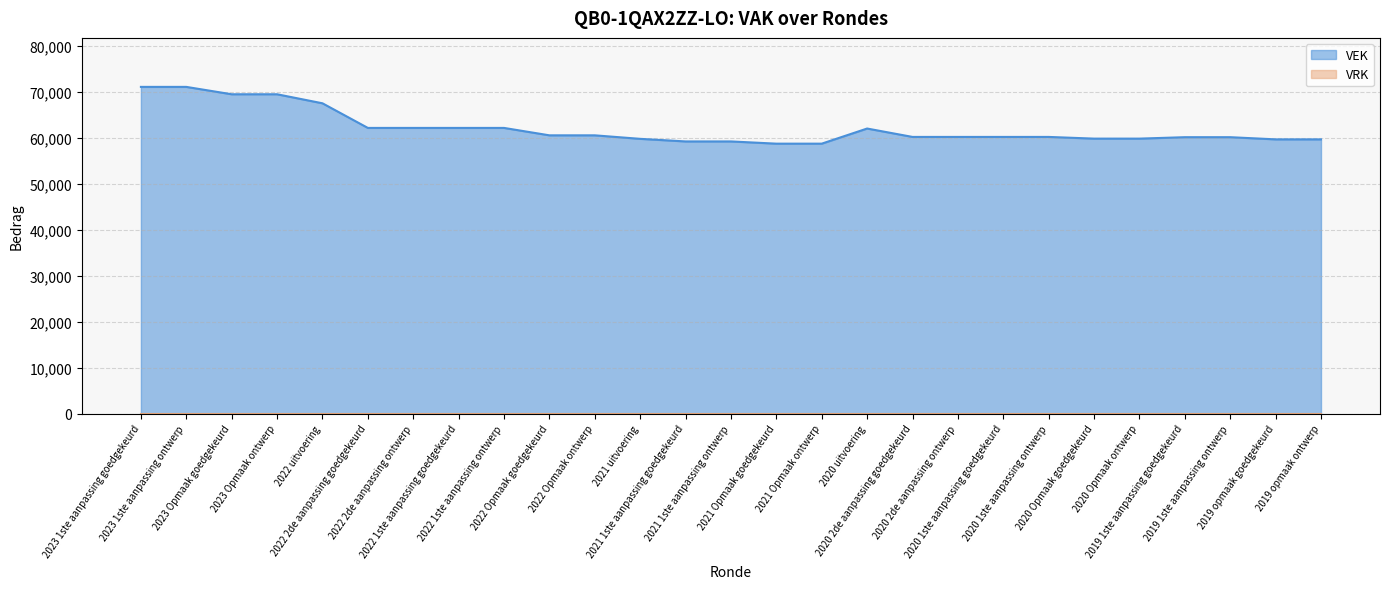

What position from the right is 2022 1ste aanpassing ontwerp?

19